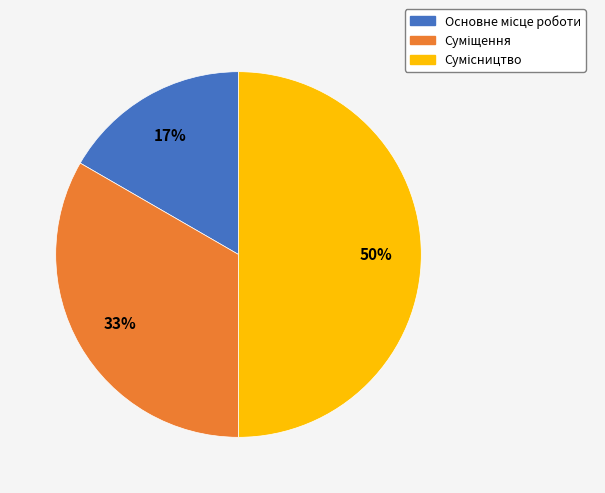

To the nearest percent, what is the average slice percentage?

33%